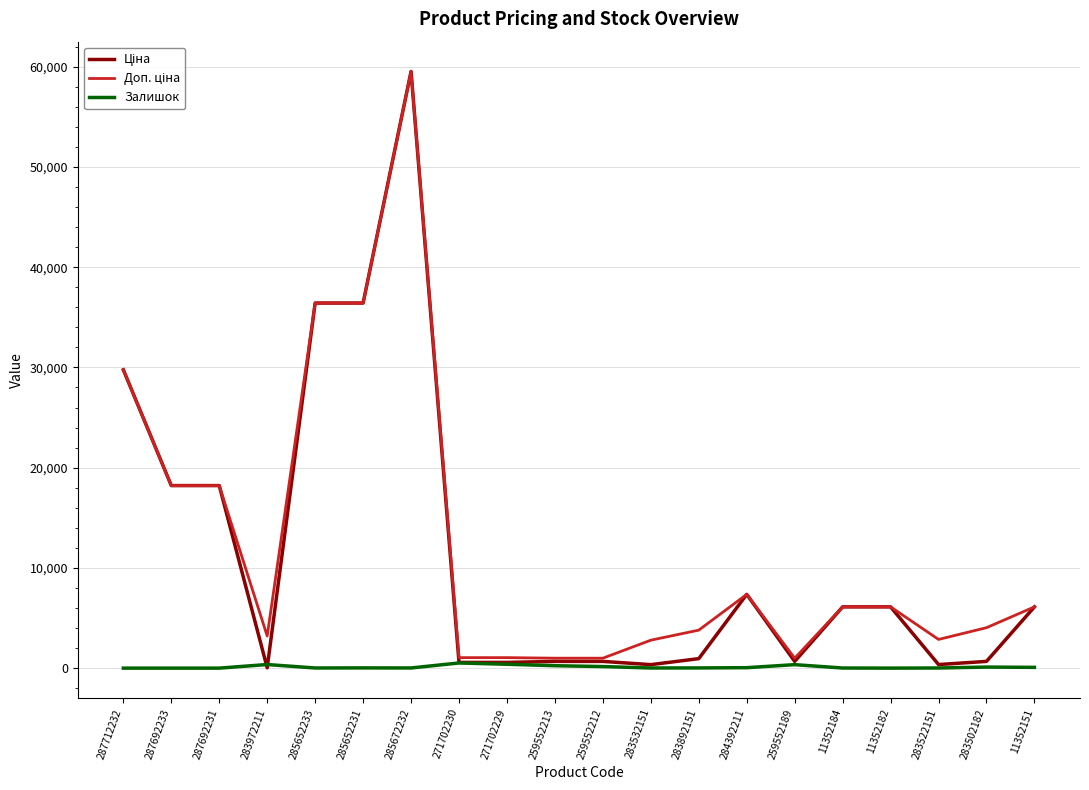

What is the greatest value displayed?

59523.0